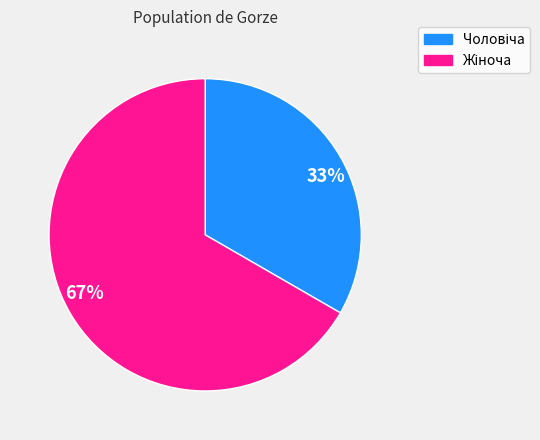

Count the number of slices in the pie.

2